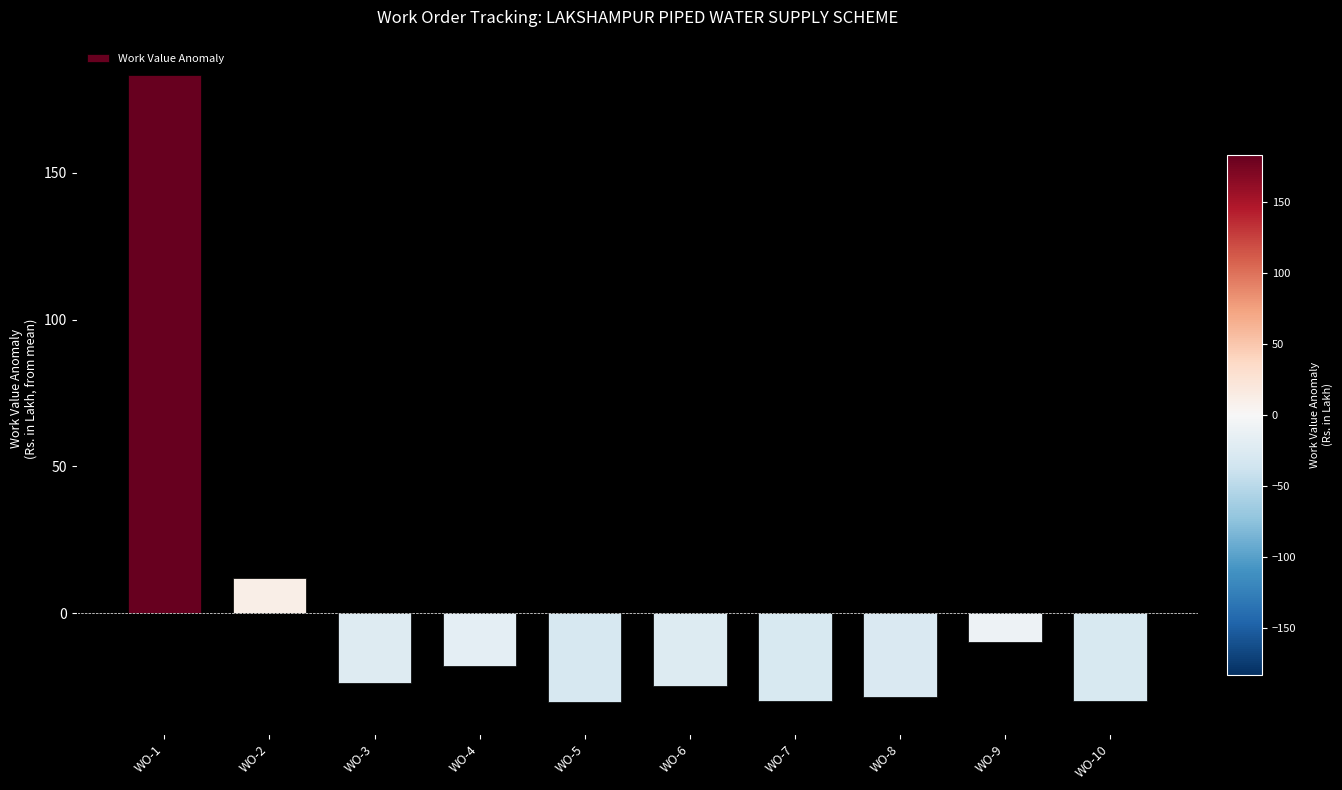

Which label corresponds to the largest value in the chart?

WO-1